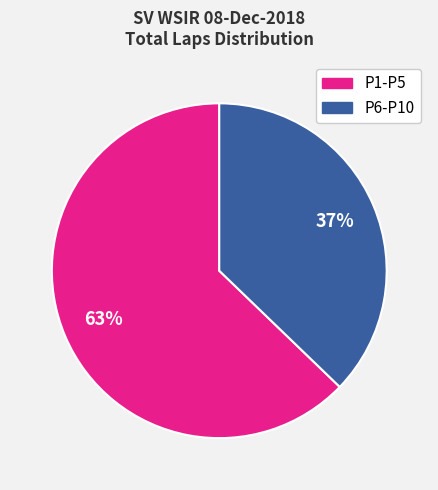

How many segments does this pie chart have?

2